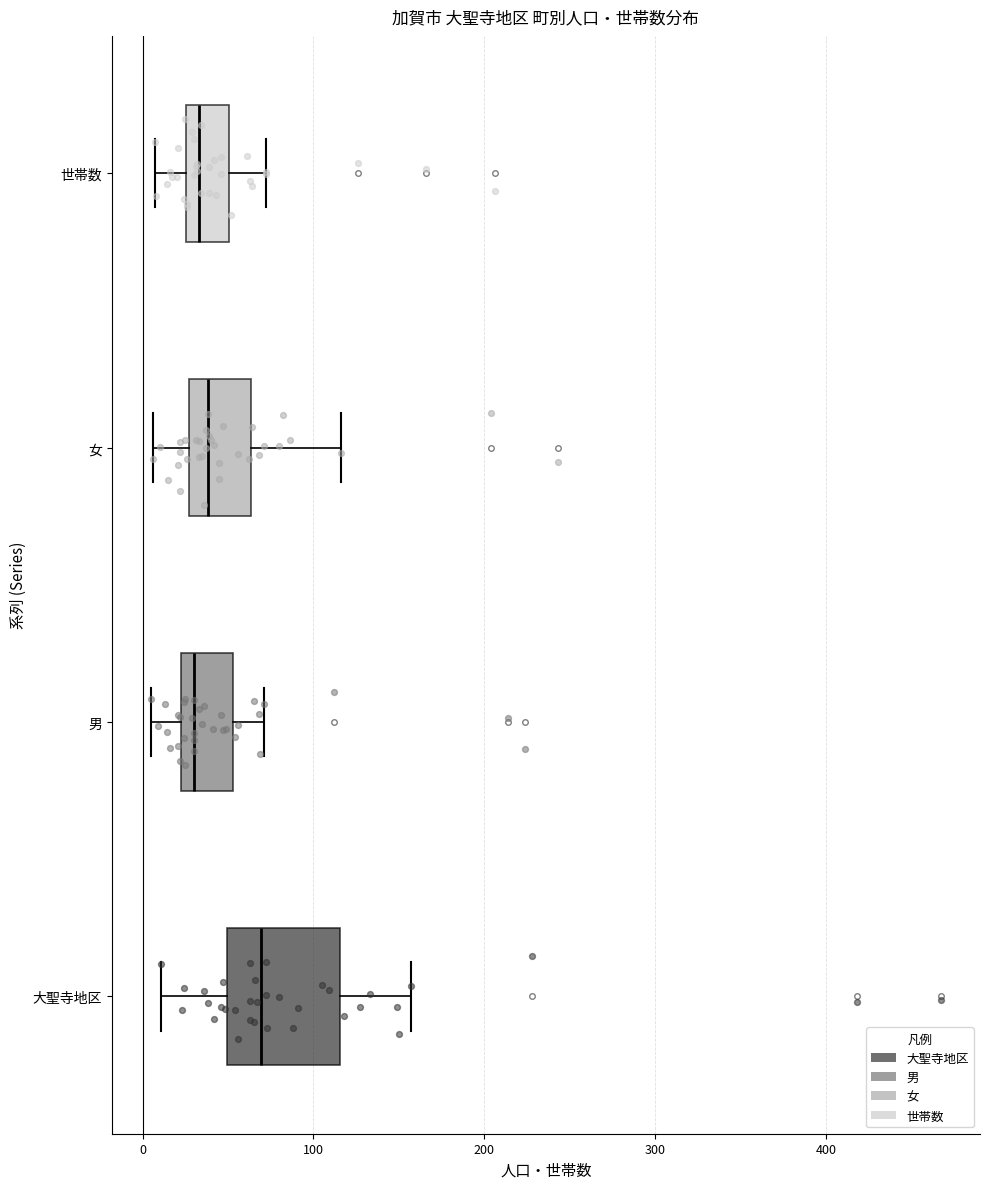

Which box is the widest, from its left edge to its right edge?

大聖寺地区